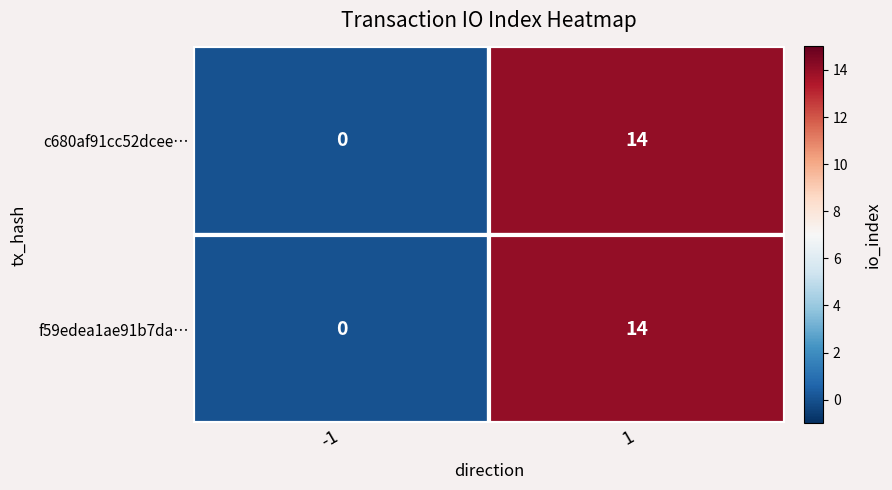

Is it true that f59edea1ae91b7dae27ac8c19c81ed0f1a51ec0 equals 0 at direction_-1?

True